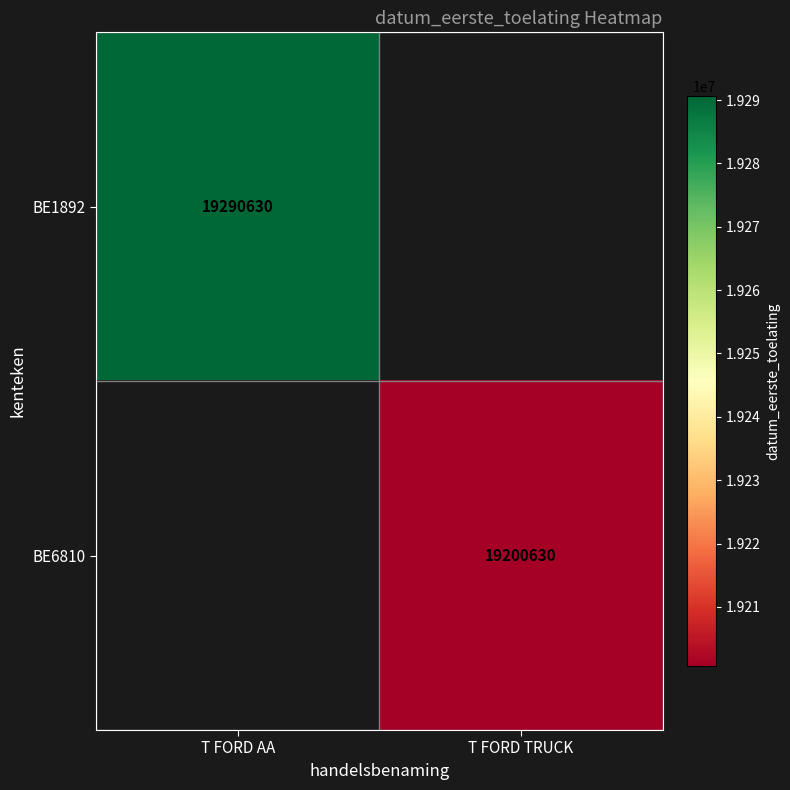

How many categories are shown in the chart?

2